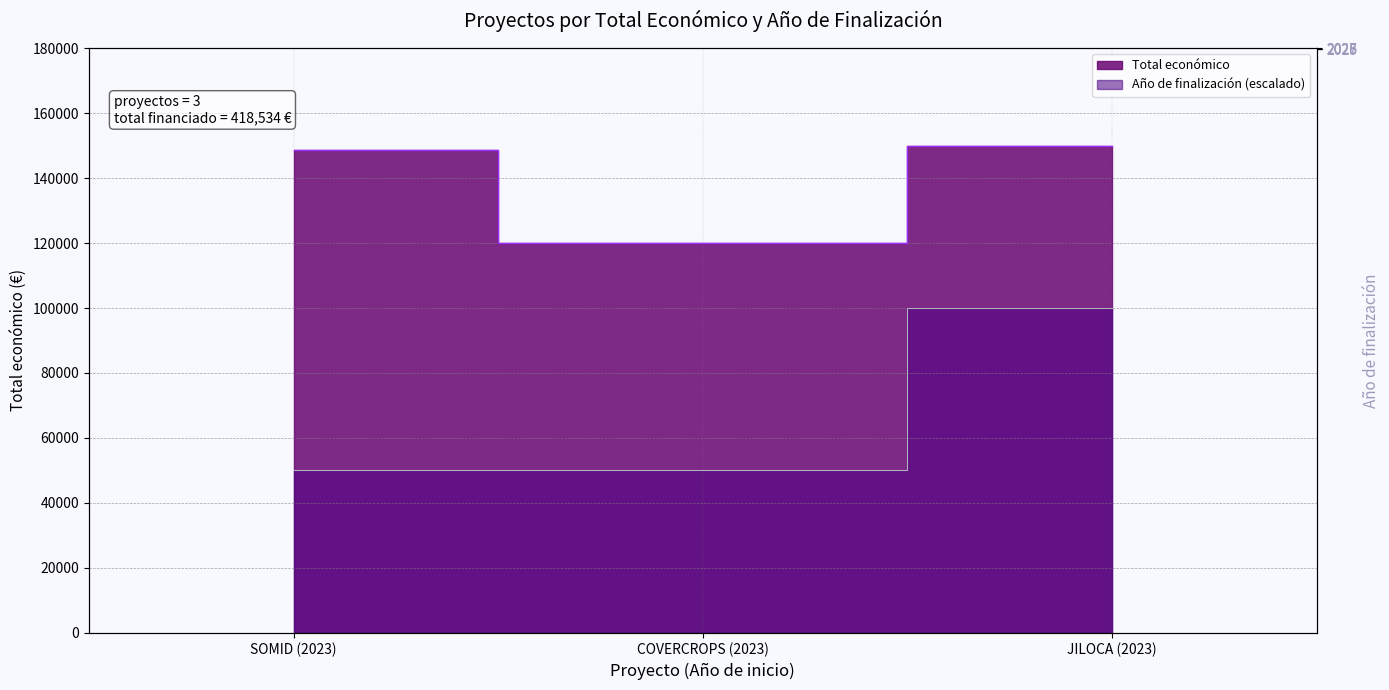

At SOMID (2023), list the series in order from largest to smallest.

Total económico, Año de finalización